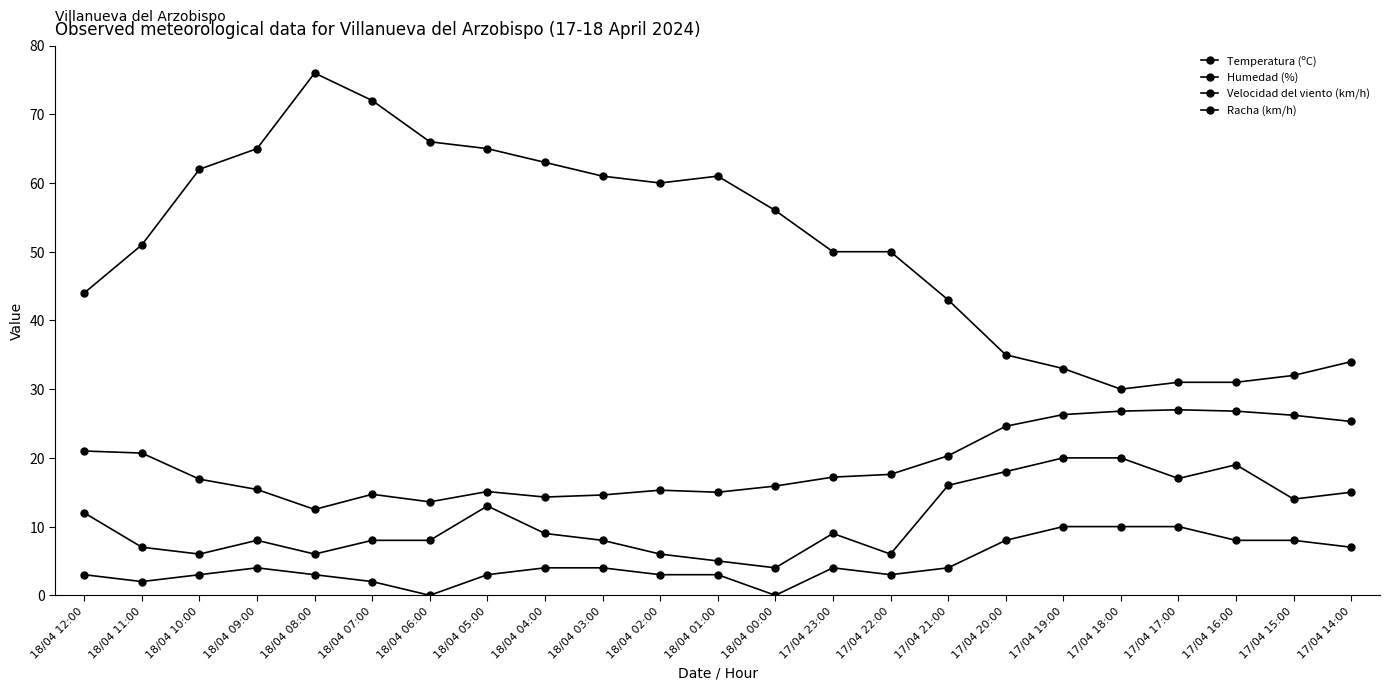

Count the number of categories in the chart.

23